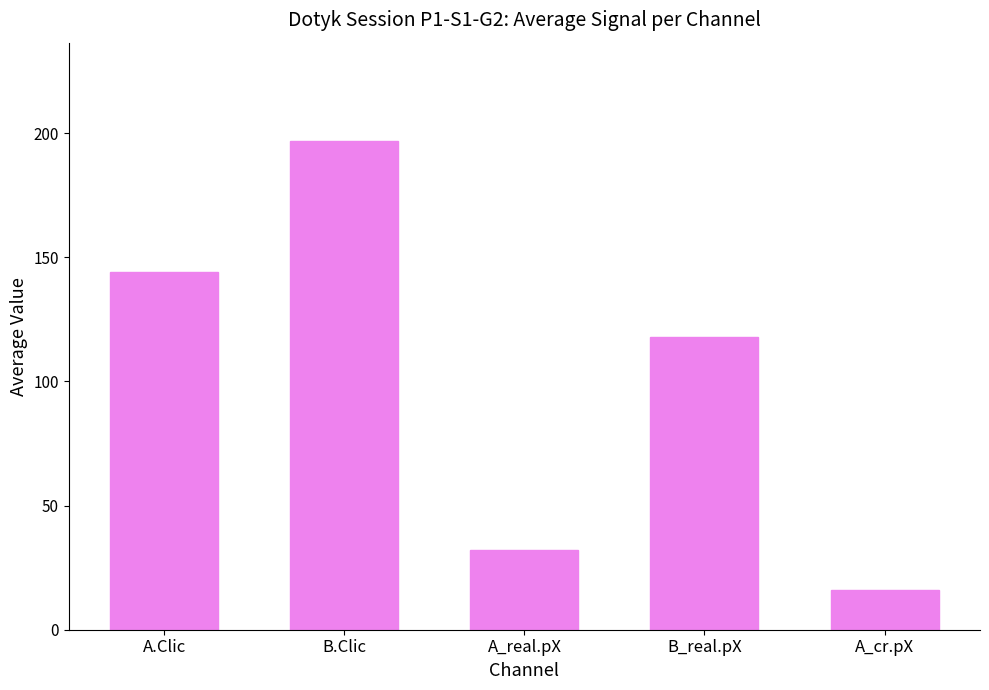

How many data points does each series have?

5